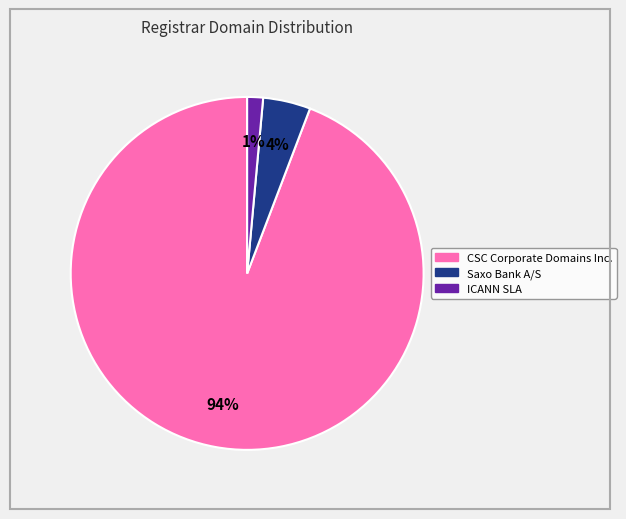

Which slice represents more than half of the pie?

CSC Corporate Domains Inc.